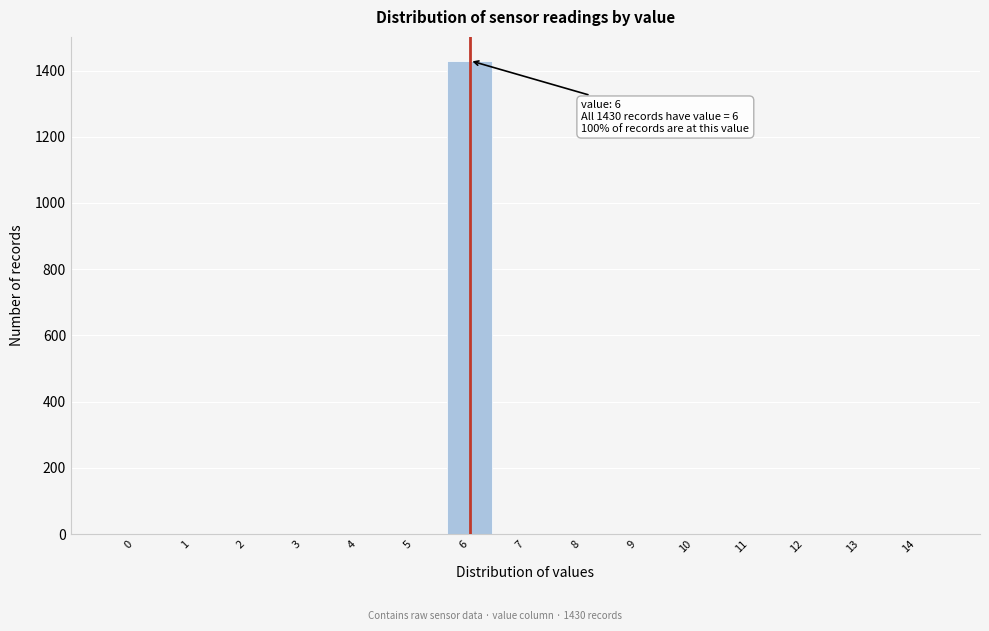

Reading left to right, transcribe all the data shown in this chart.

0=0	1=0	2=0	3=0	4=0	5=0	6=1430	7=0	8=0	9=0	10=0	11=0	12=0	13=0	14=0